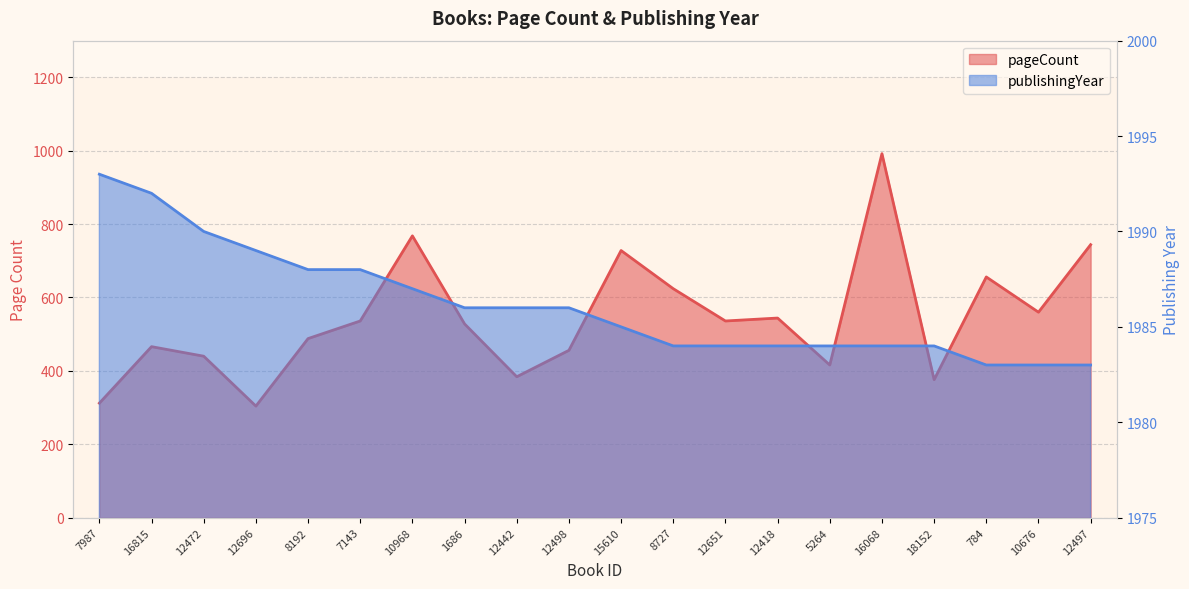

How many values in the pageCount series are below 536?

10